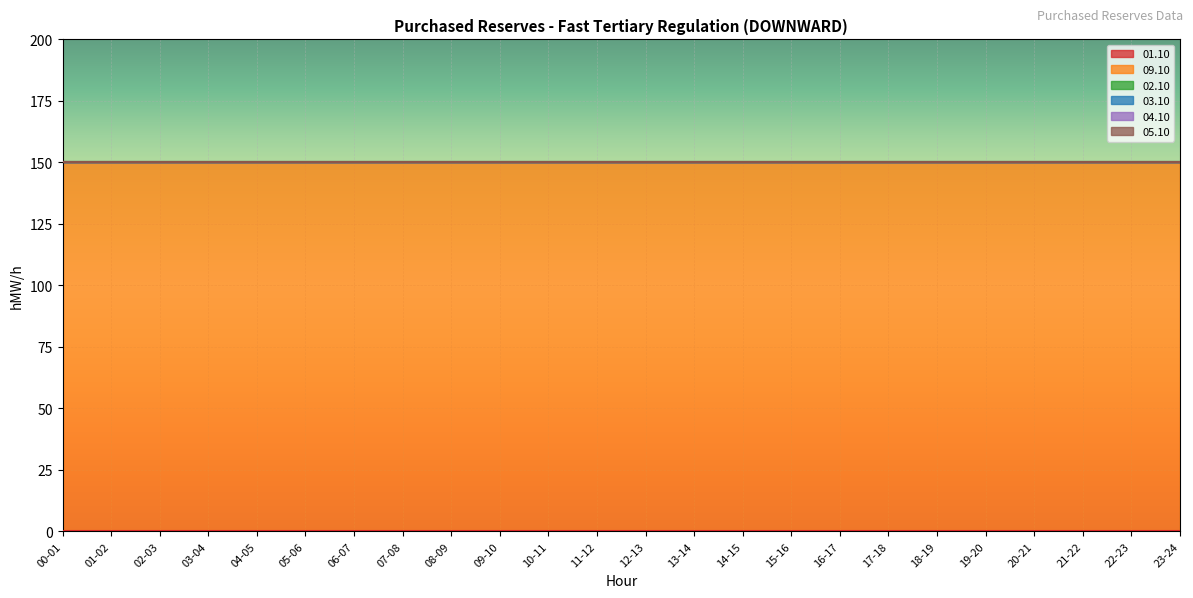

Which series has the widest spread of values?

01.10